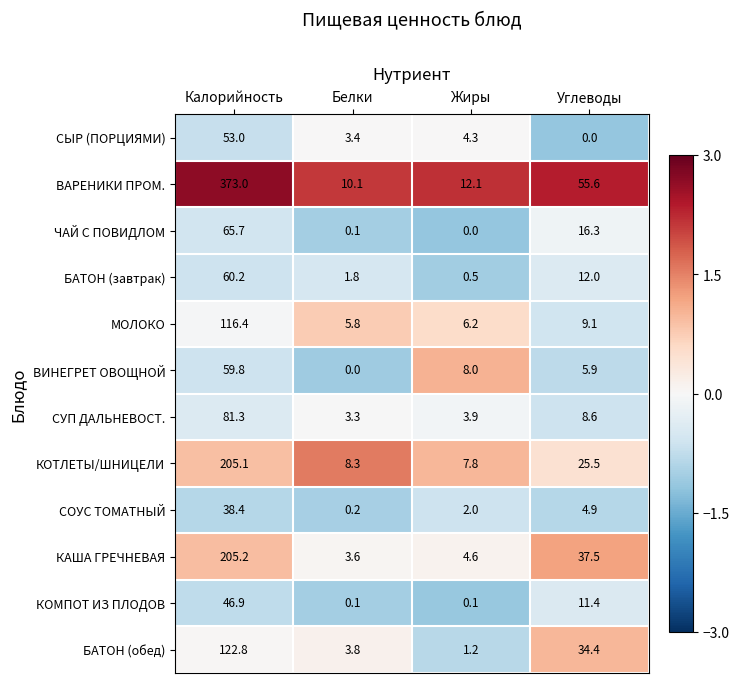

Which series has the largest range (max minus min)?

ВАРЕНИКИ ПРОМ.